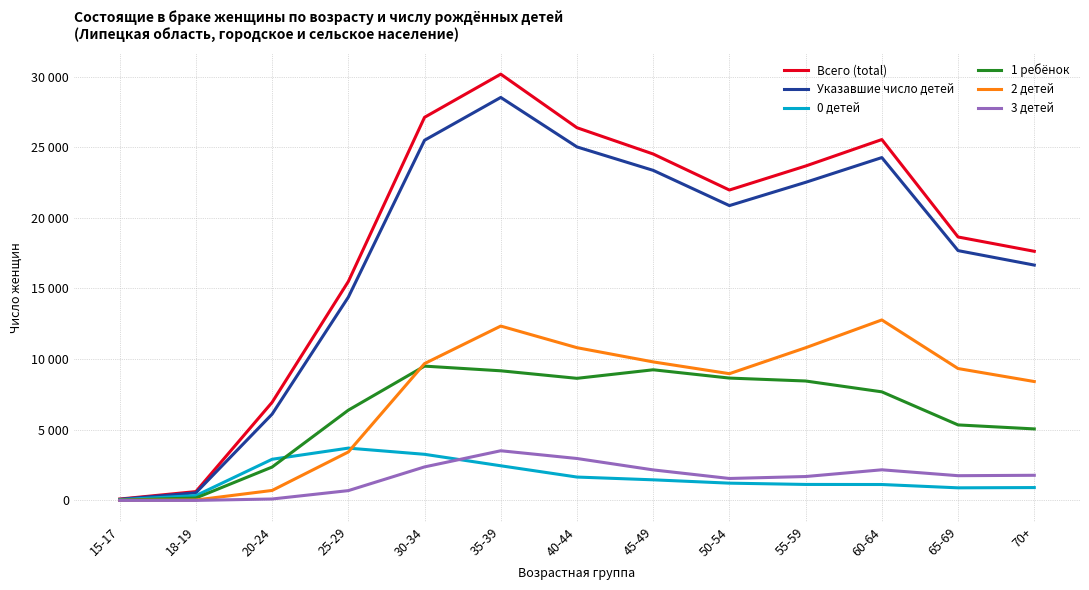

What is the value of the Всего (total) point at the 6th from the left?

30168